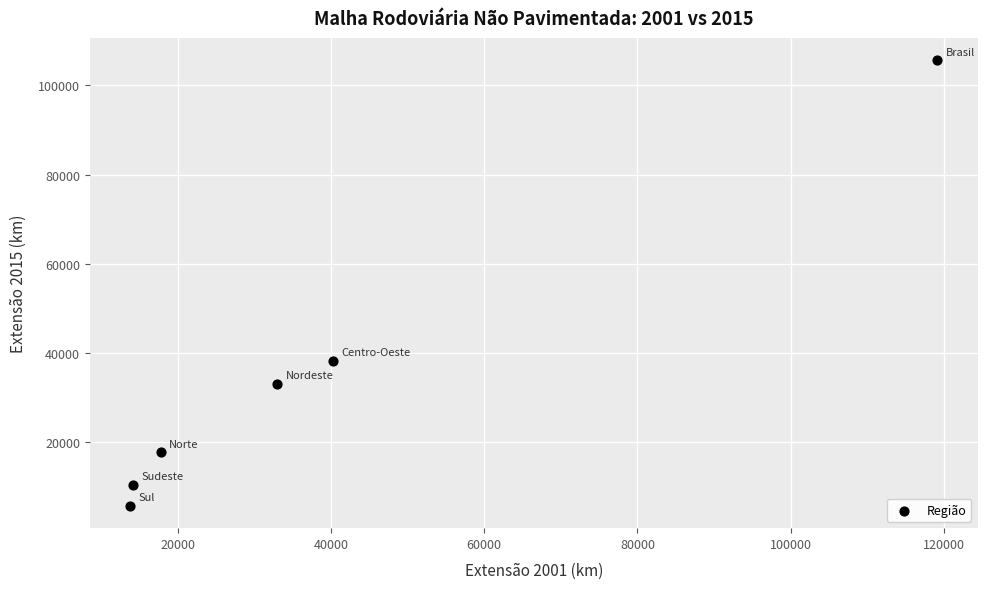

What is the average Y value?

35200.2